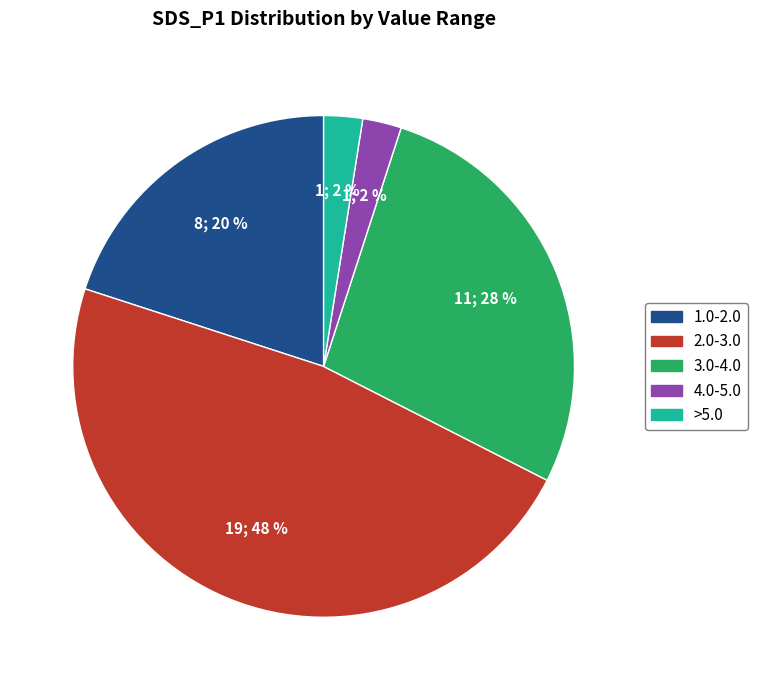

Count the number of slices in the pie.

5